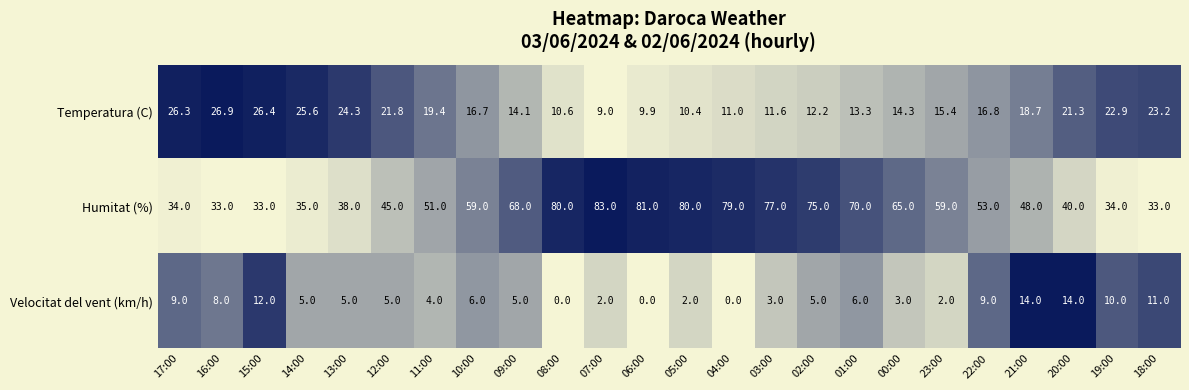

At which category is the sum across all series the highest?

07:00